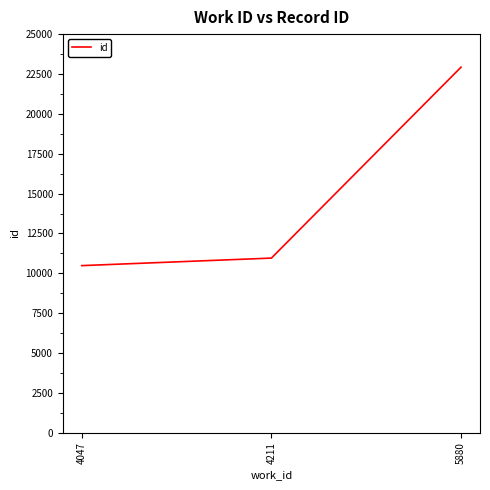

What is the smallest value displayed?

10485